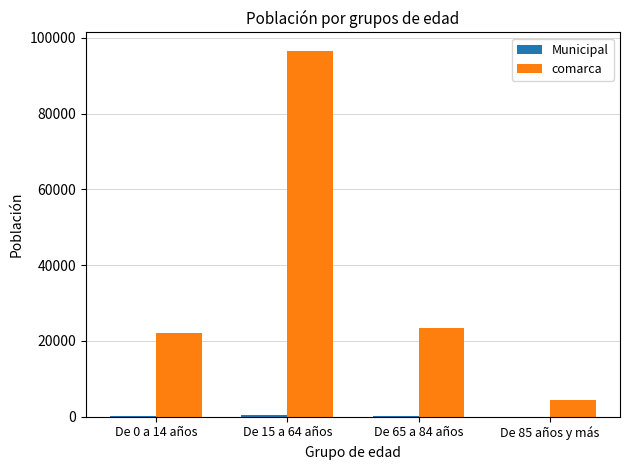

How many data points does each series have?

4